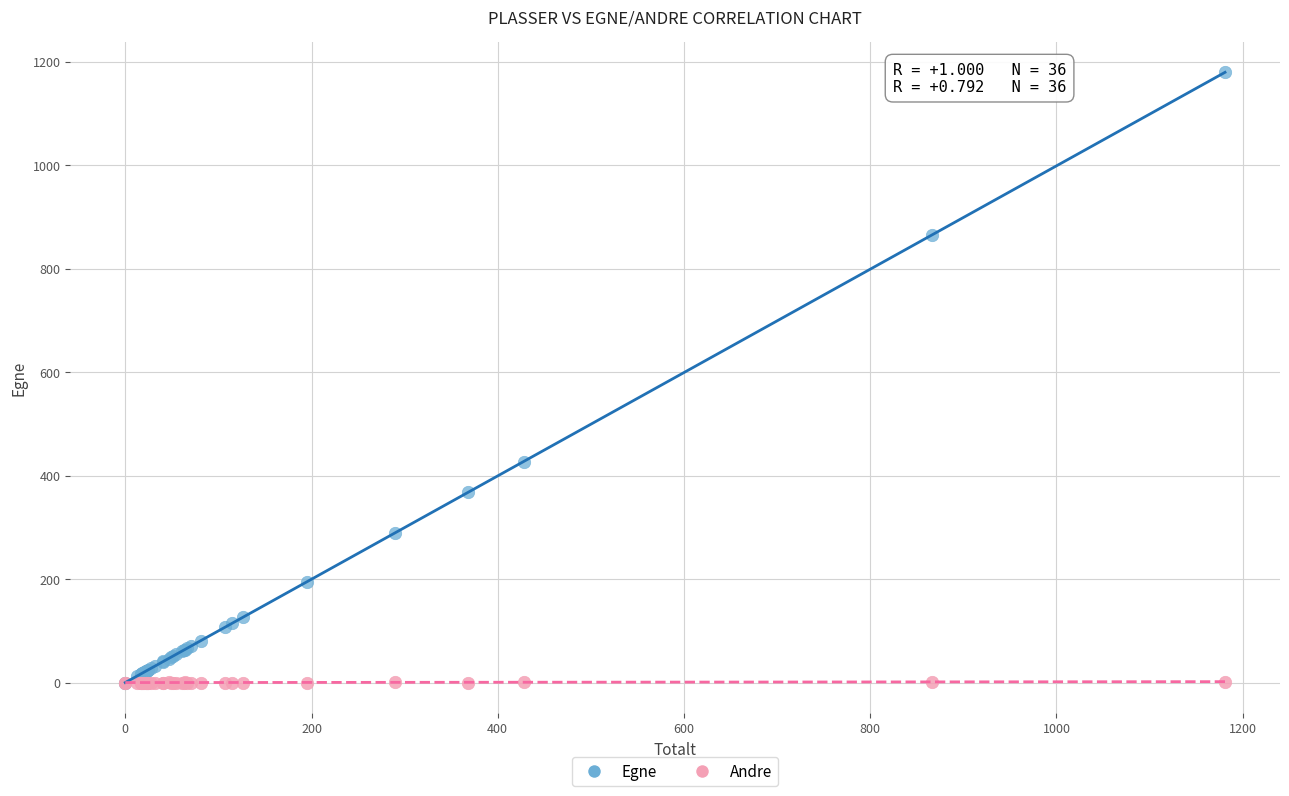

In the Egne series, what Y value is closest to 589?

427